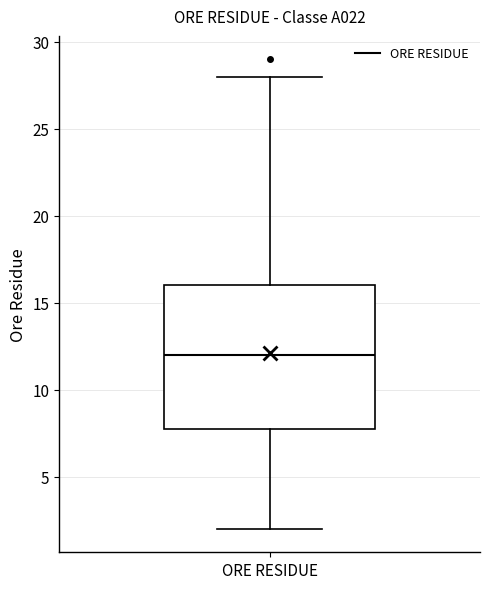

Read this box plot against the y-axis: the position of the median line, the range covered by the box, and the ends of both whiskers. The values are not printed on the chart, so give them approximately, as read against the axis.

median 12, box 8 to 16, whiskers 2 to 28